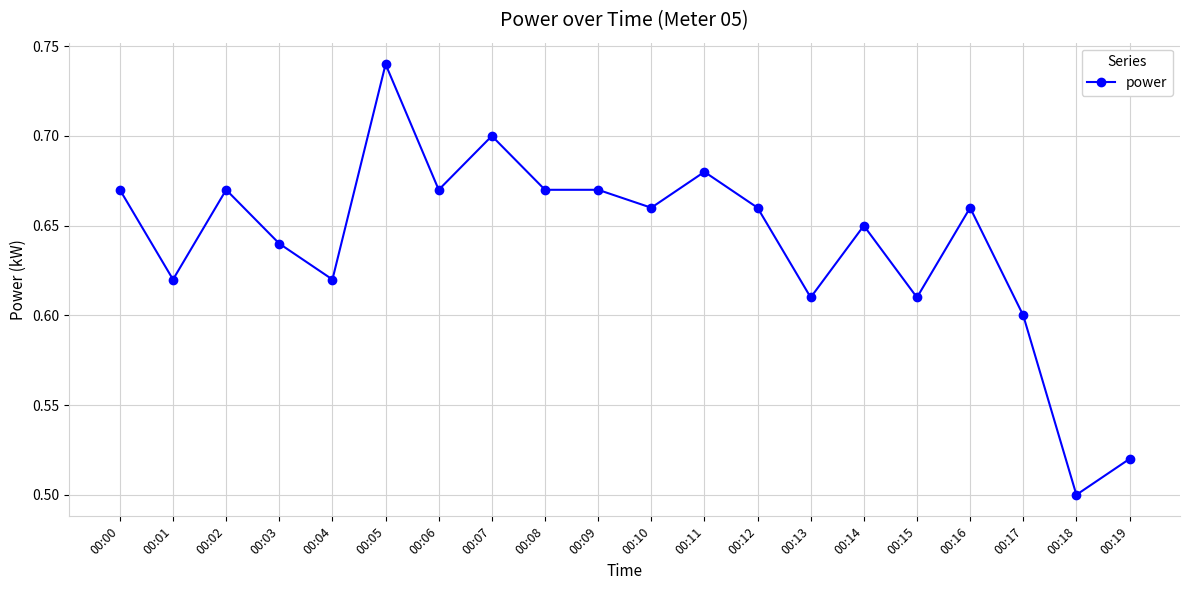

What is the sum of all values?

12.8